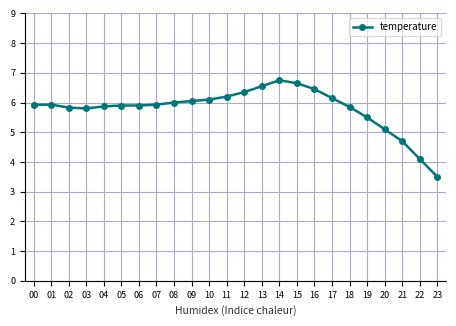

How many values exceed 5?

21